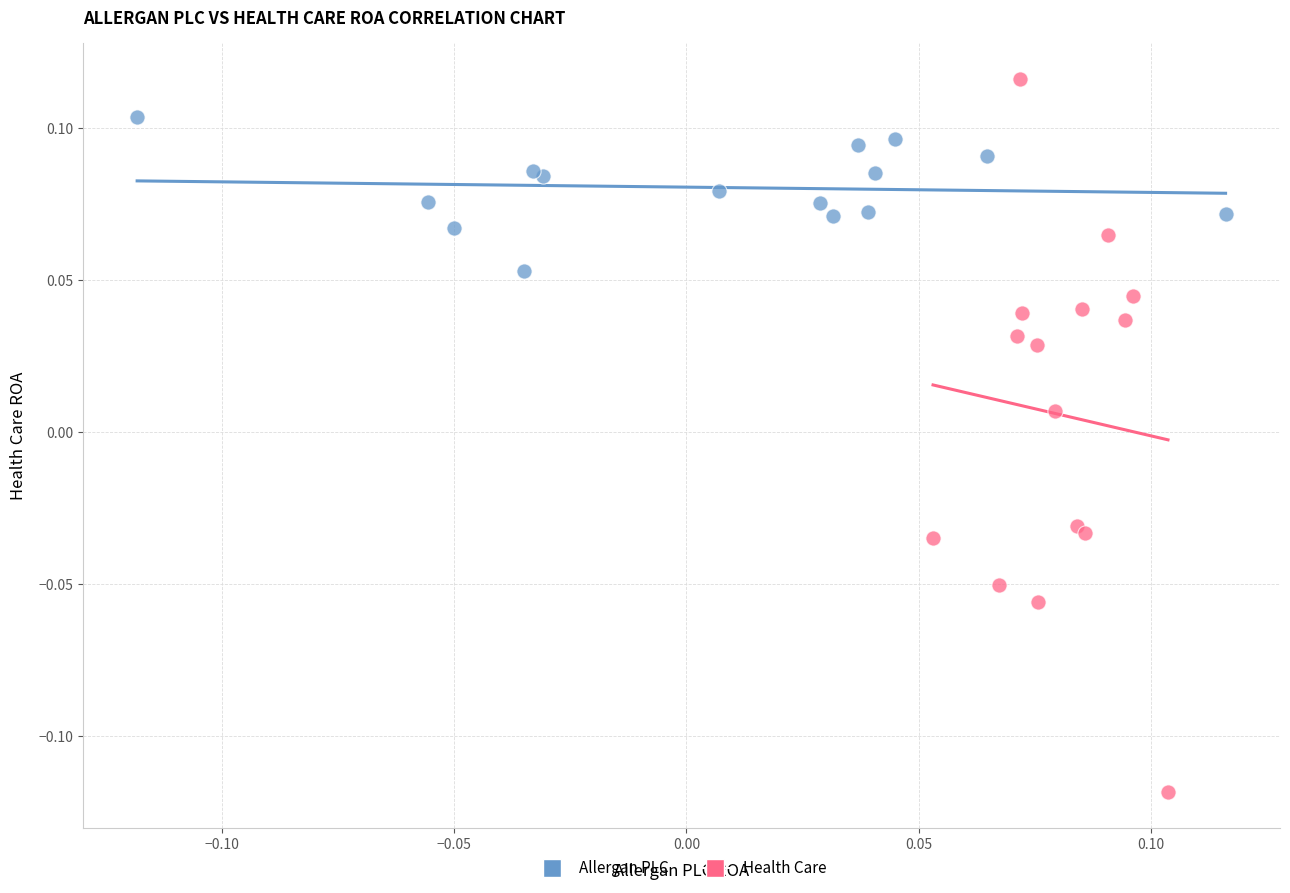

What are all the series names shown in the legend?

Allergan PLC, Health Care